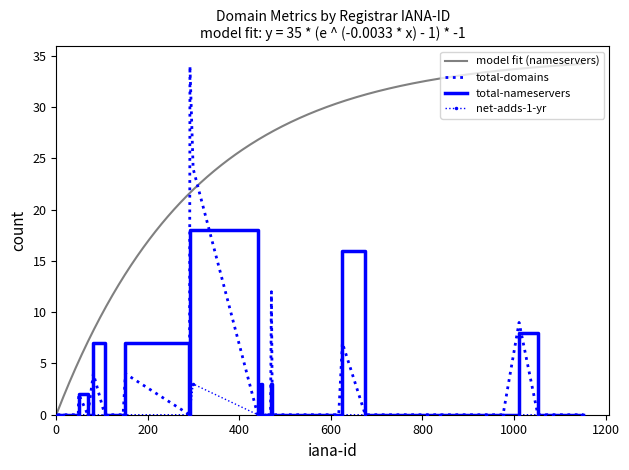

What is the maximum value for net-adds-1-yr?

3